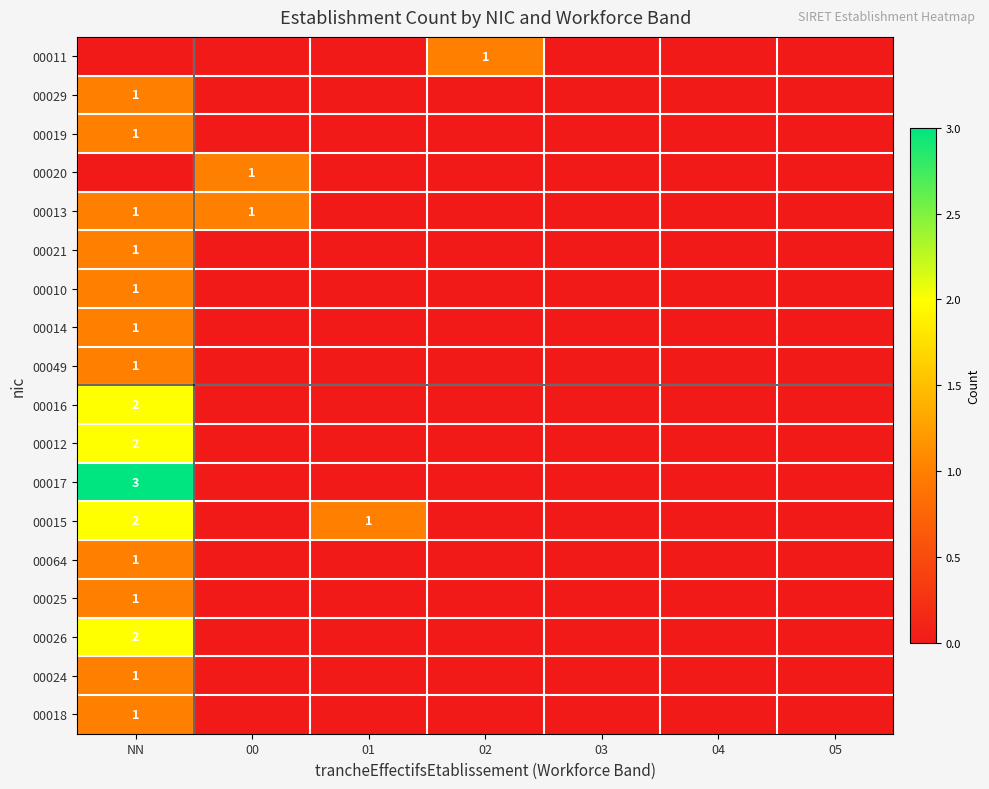

What is the difference between the highest and lowest values at NN?

3